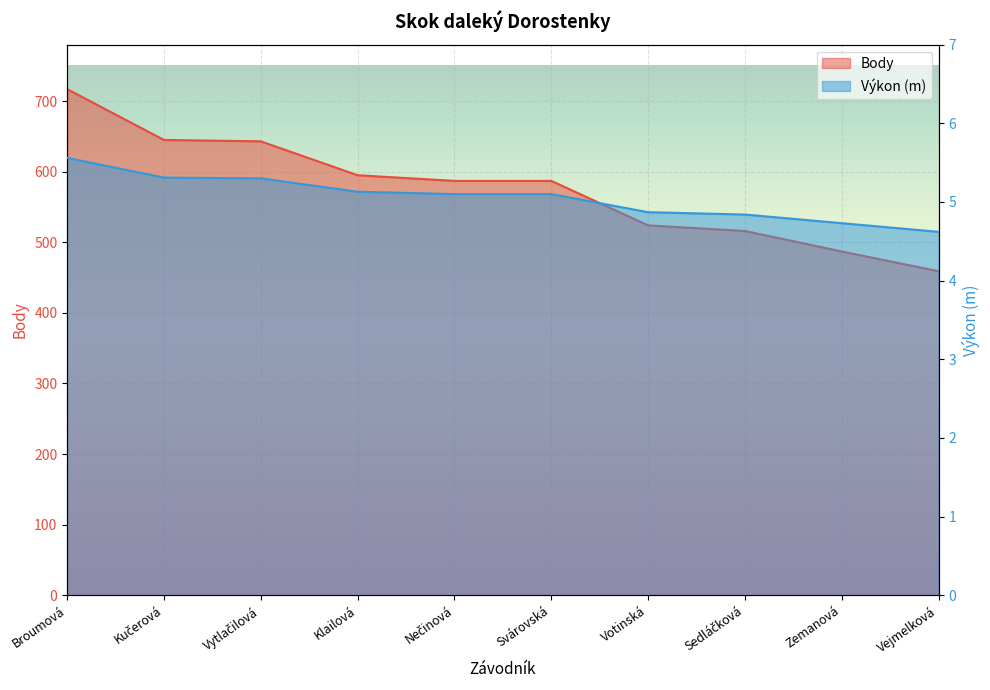

Read the Body value at Sedláčková.

516.0